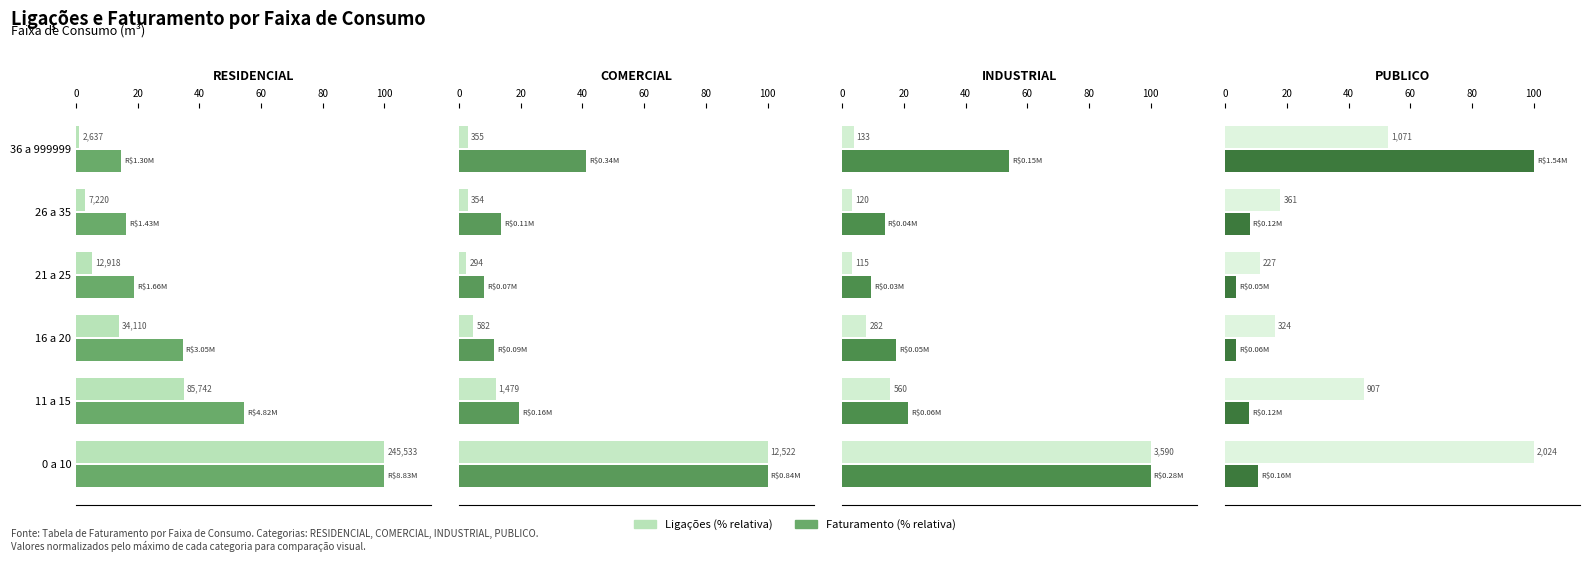

What is the value of the Ligações bar at the 1st from the left?

100.0